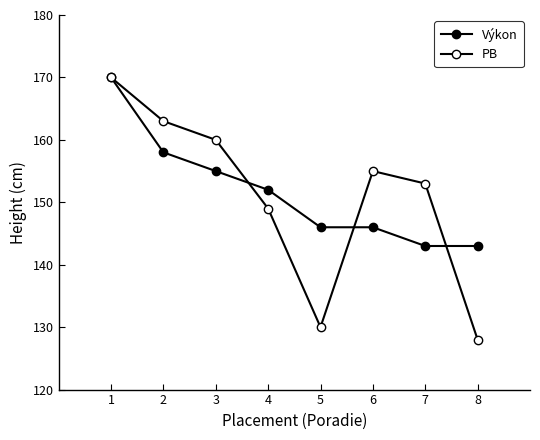

How many Výkon values are between 146 and 158?

5